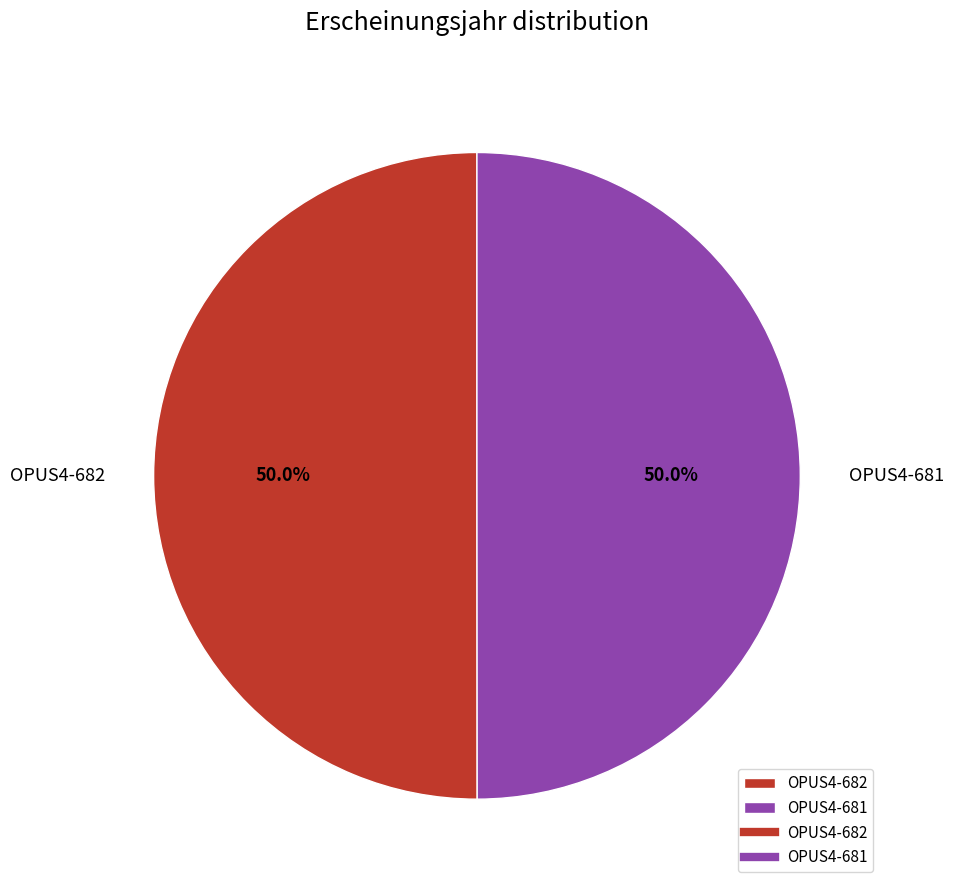

Count the number of slices in the pie.

2